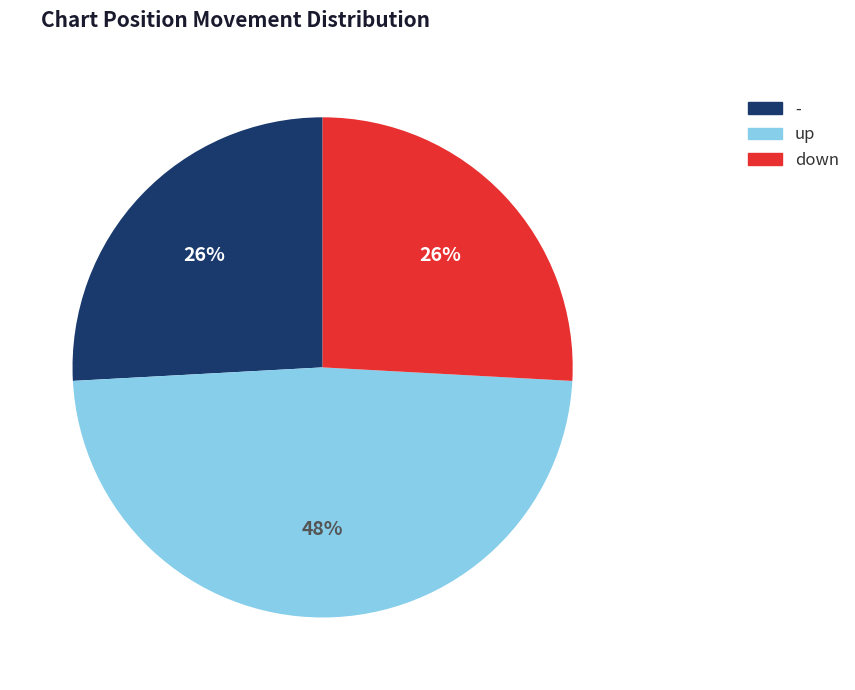

Is up the majority of the pie?

No